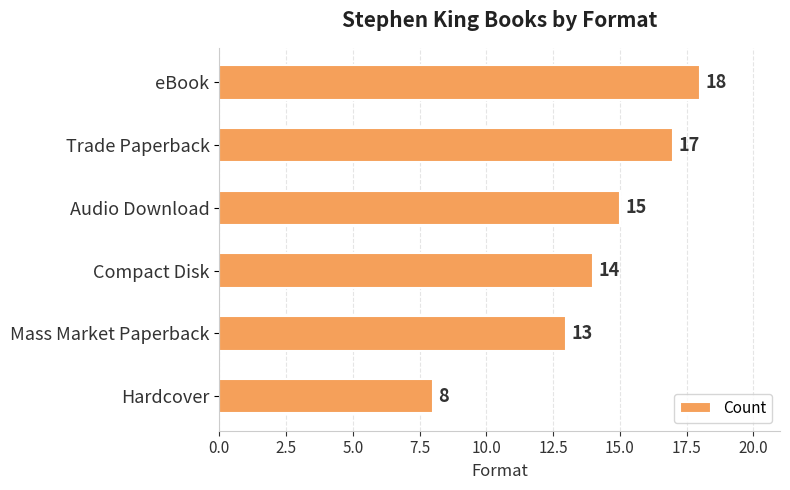

Reading top to bottom, transcribe all the data shown in this chart.

eBook=18	Trade Paperback=17	Audio Download=15	Compact Disk=14	Mass Market Paperback=13	Hardcover=8